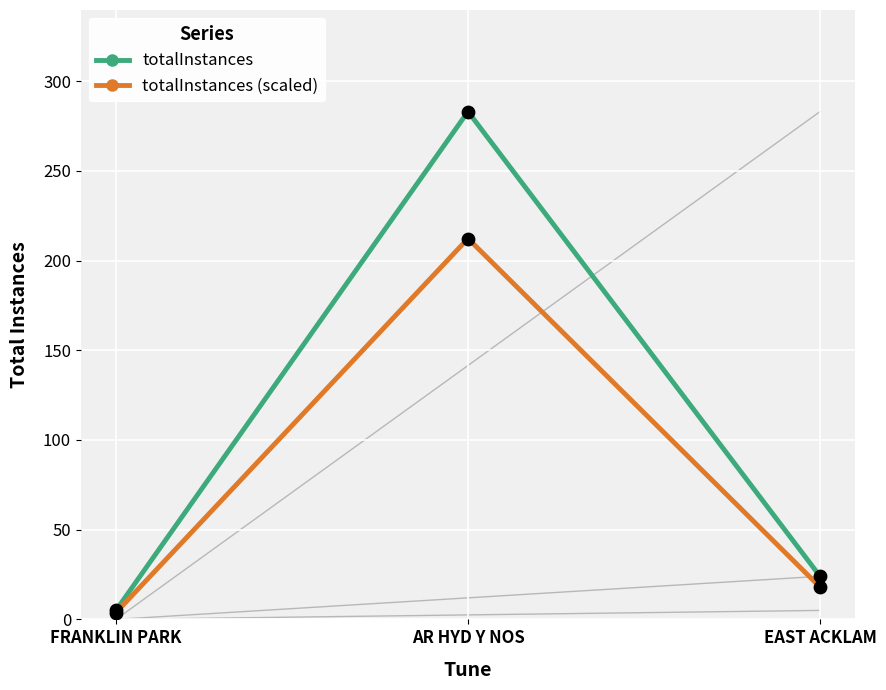

What are all the series names shown in the legend?

totalInstances, totalInstances (scaled)